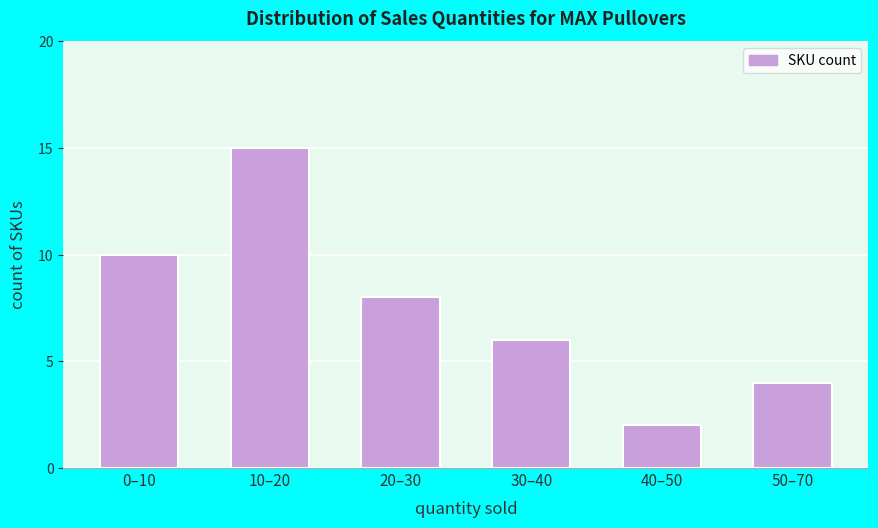

Reading right to left, extract all data points from this chart.

4	2	6	8	15	10